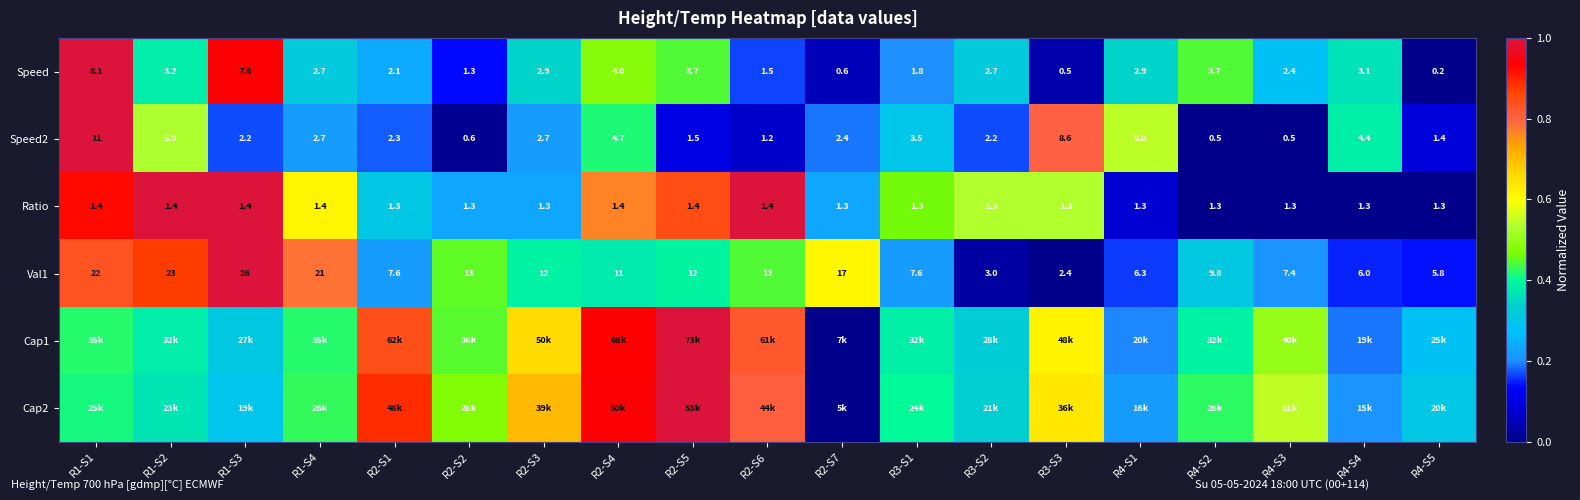

Is the value of Speed2 at R2-S7 greater than the value of Speed at R2-S1?

Yes